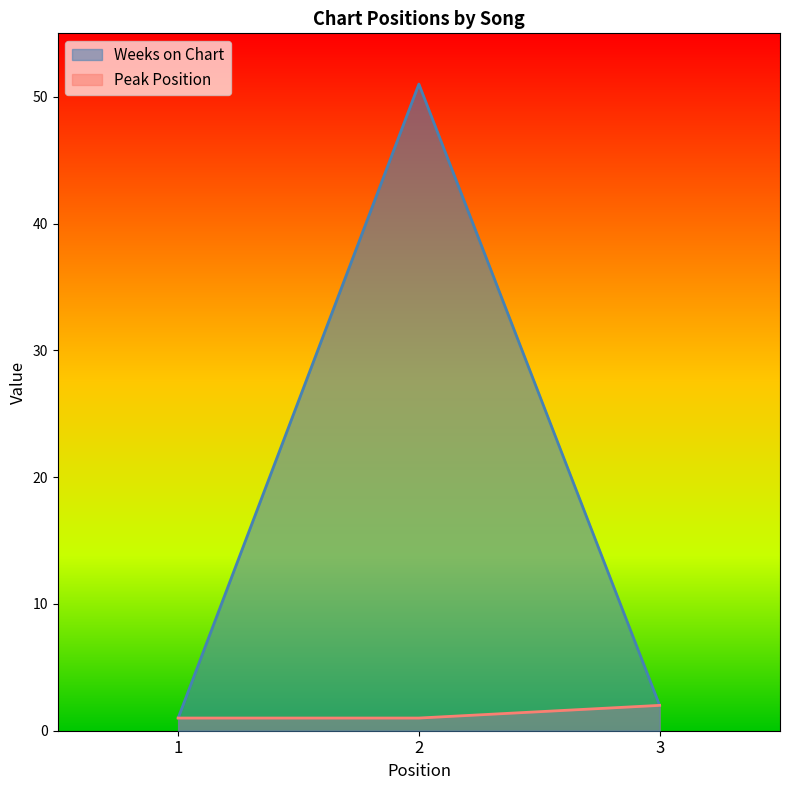

What is the difference between the maximum and minimum values in the Weeks on Chart series?

50